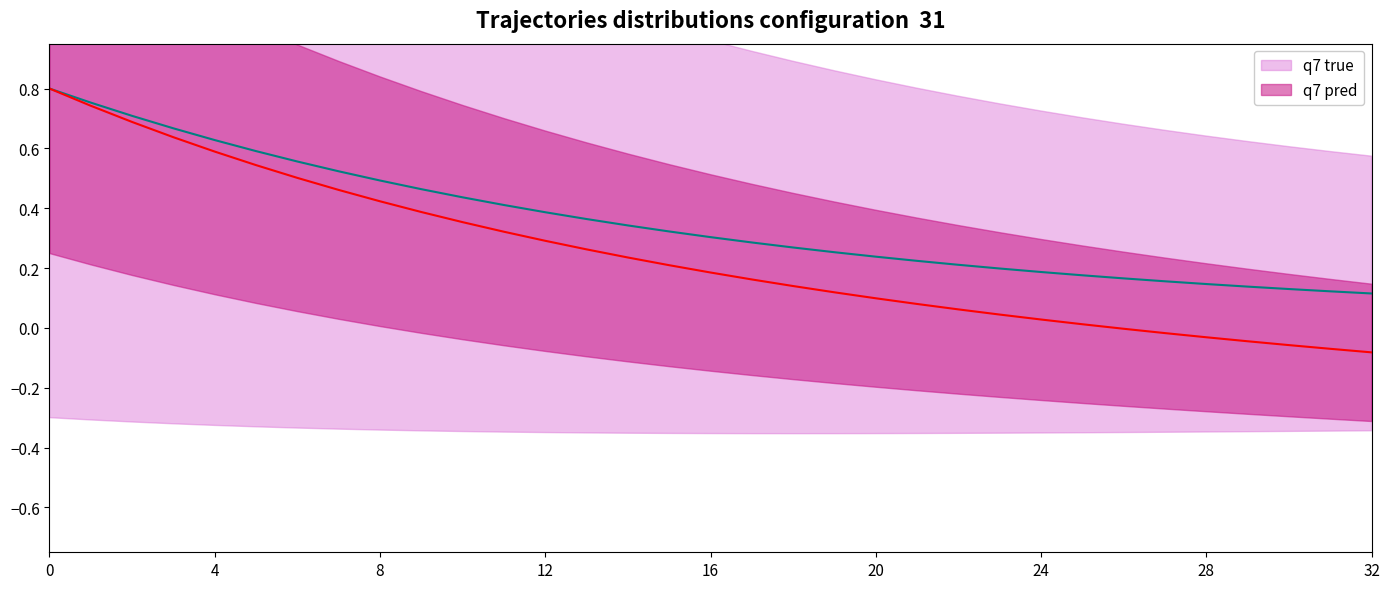

True or false: q7 true has a value of 0.8 at 0.

True